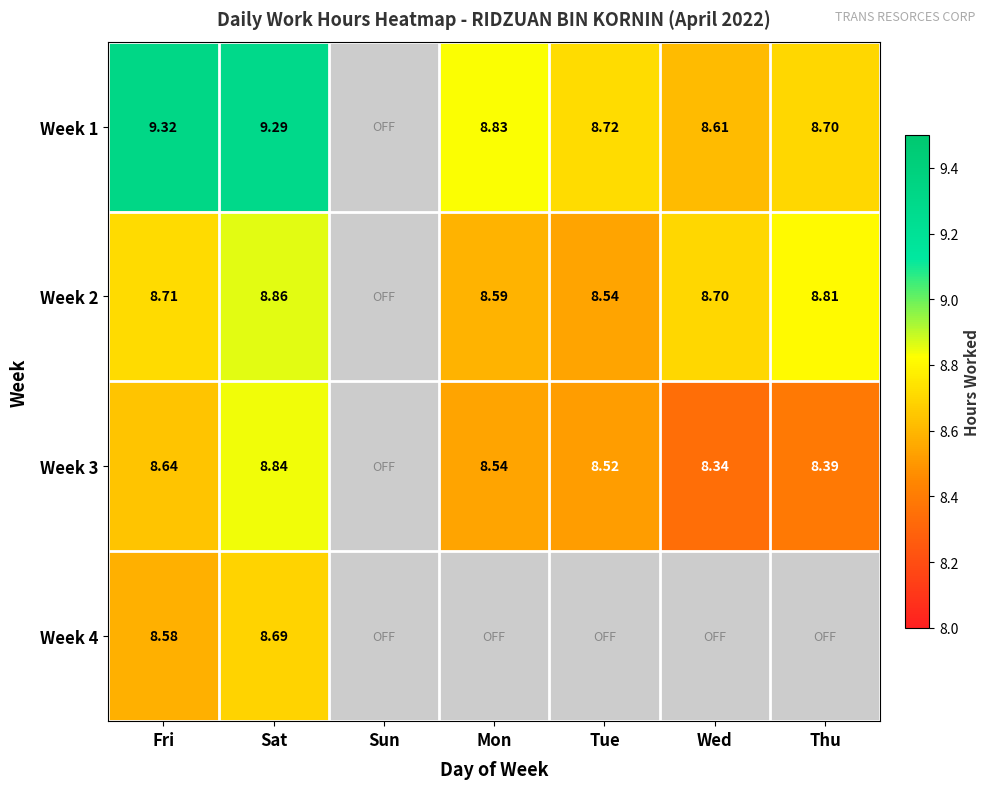

Is the value of Week 3 at Mon greater than the value of Week 1 at Fri?

No